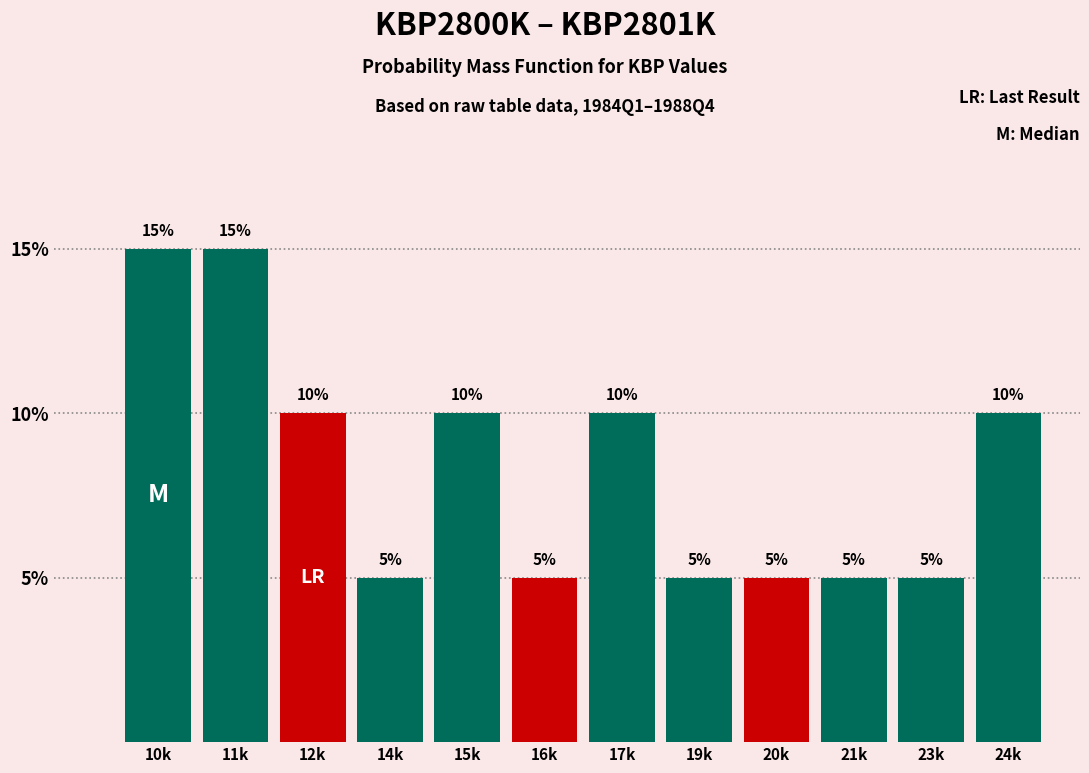

Reading left to right, what are all the values shown in this chart?

10k=15	11k=15	12k=10	14k=5	15k=10	16k=5	17k=10	19k=5	20k=5	21k=5	23k=5	24k=10